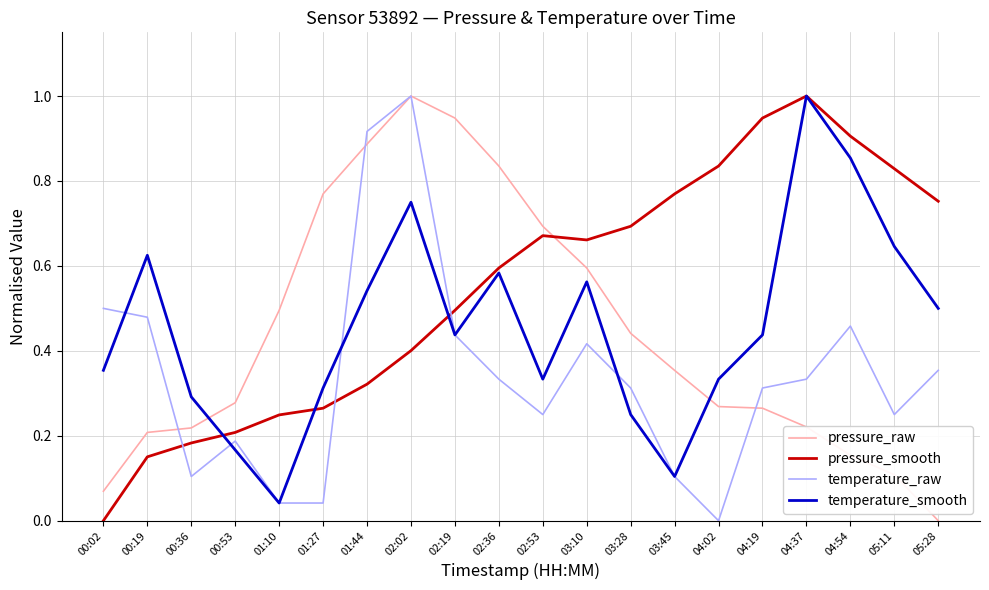

What position from the right is 02:36?

11